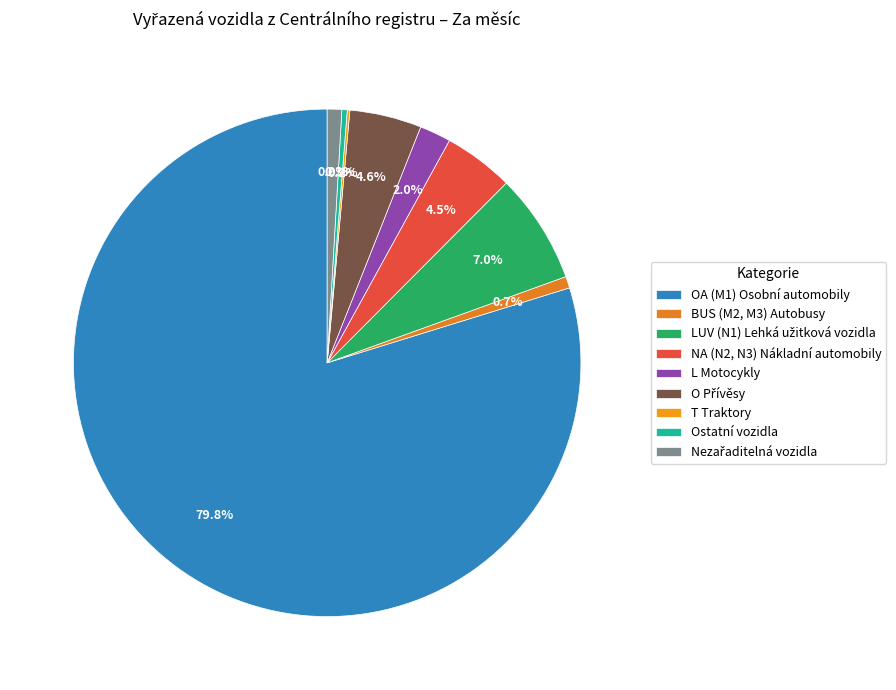

Count the number of slices in the pie.

9